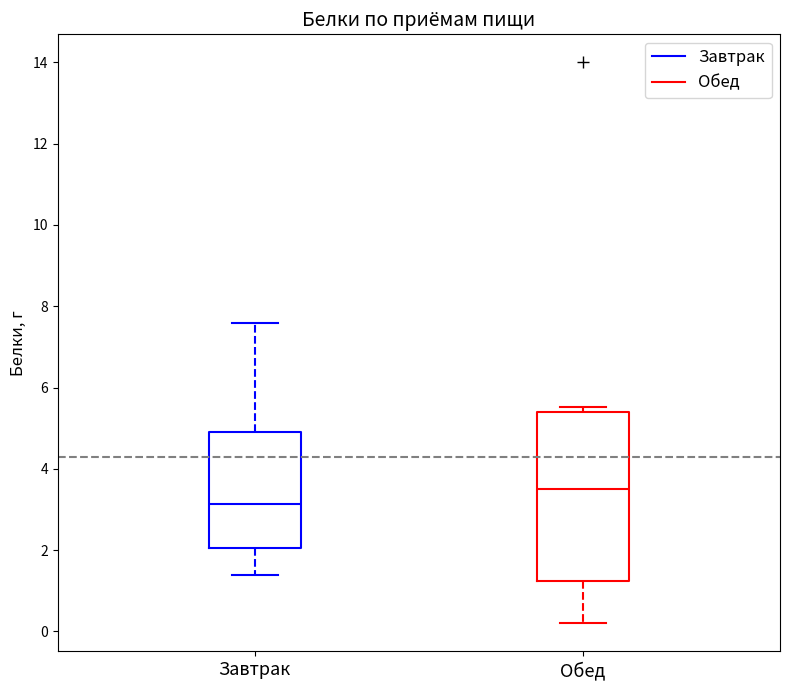

Comparing the boxes themselves (not the whiskers), which one is the tallest?

Обед